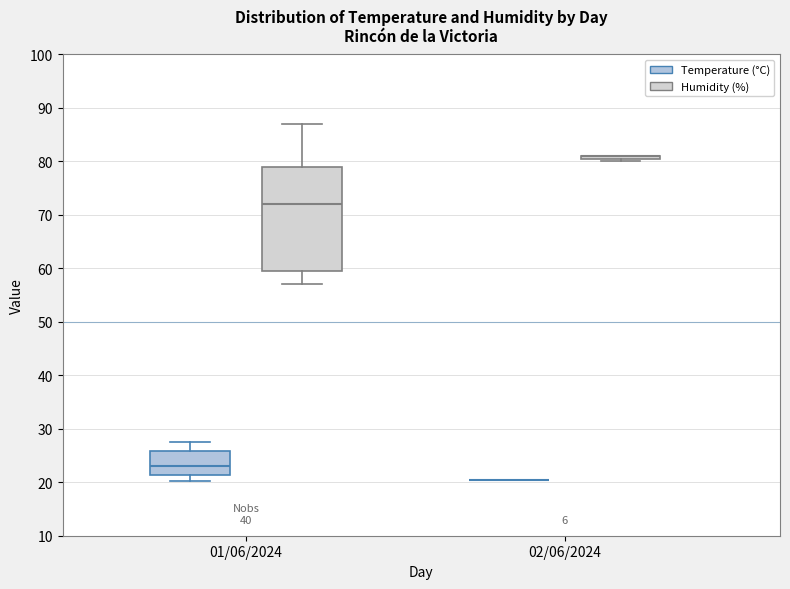

Reading left to right, transcribe this box plot: for each box, give where its median line is, the range the box spans, and where its two whiskers end, as read against the y-axis. The values are not printed on the chart, so give them approximately, as read against the axis.

01/06/2024 (Temperature (°C)): median 23, box 21 to 26, whiskers 20 to 28
01/06/2024 (Humidity (%)): median 72, box 60 to 79, whiskers 57 to 87
02/06/2024 (Temperature (°C)): box collapsed to a line at 20, whiskers 20 to 20
02/06/2024 (Humidity (%)): box collapsed to a line at 81, whiskers 80 to 81